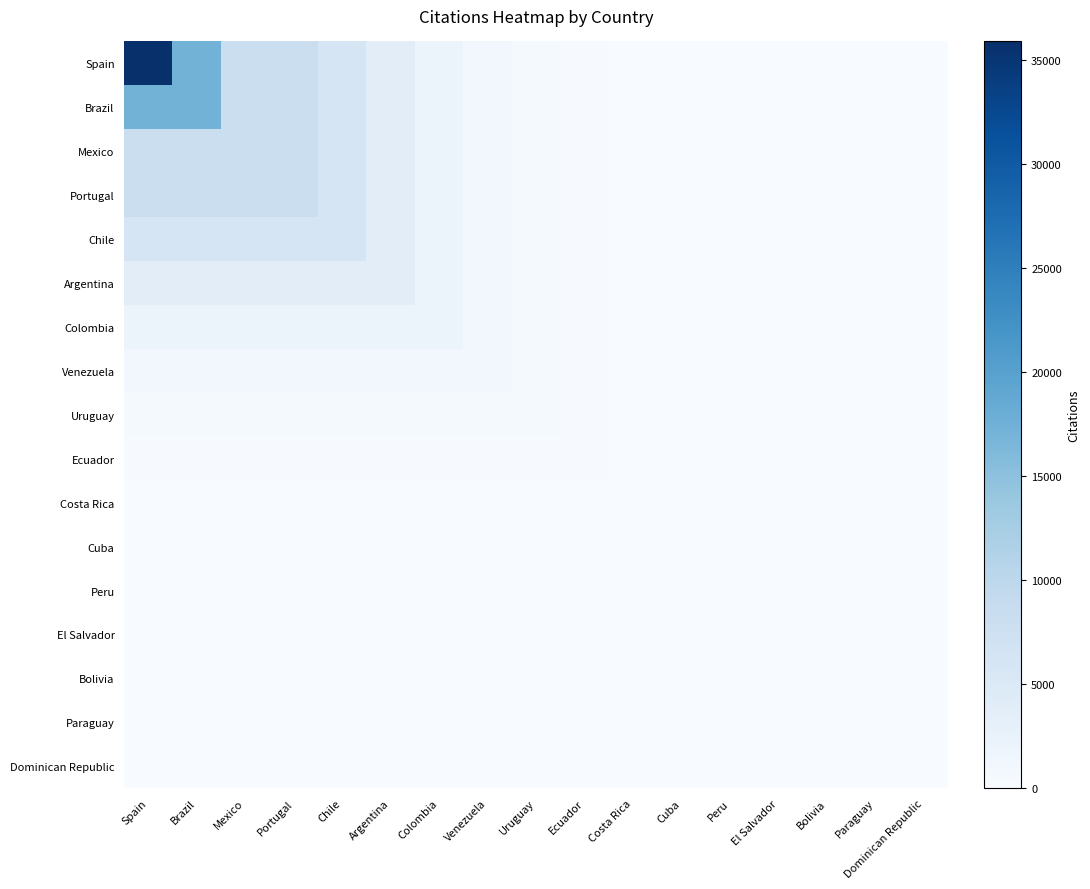

What is the greatest value displayed?

35873